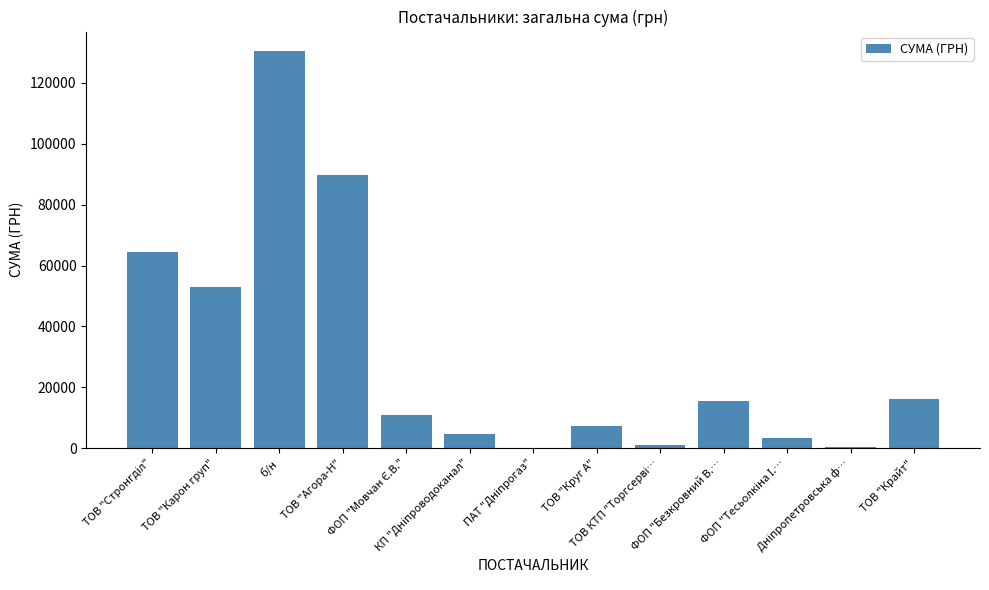

What is the sum of all values?

396930.7